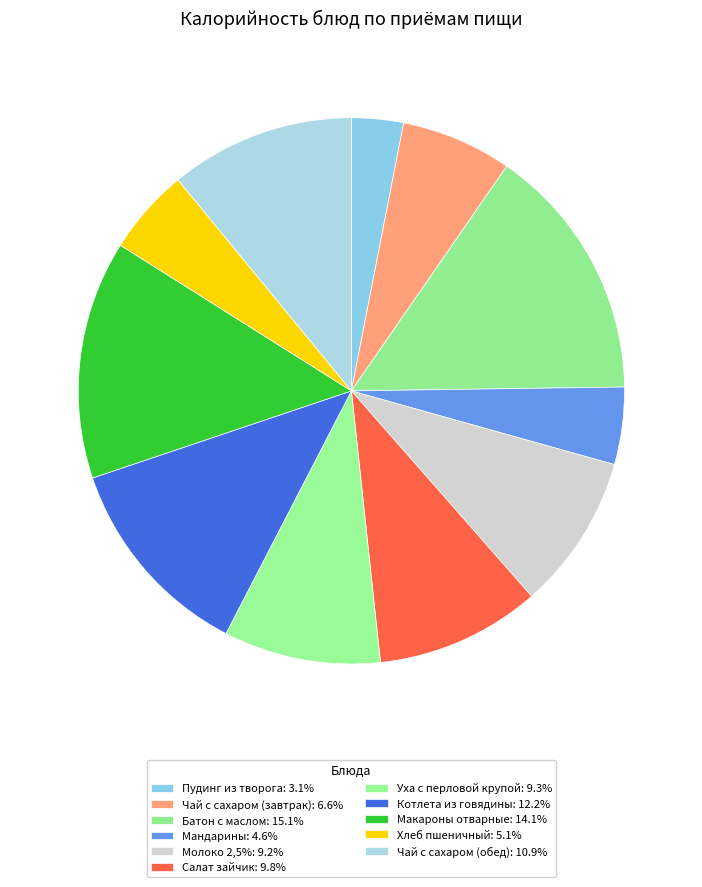

What percentage is the Мандарины slice, to the nearest percent?

5%